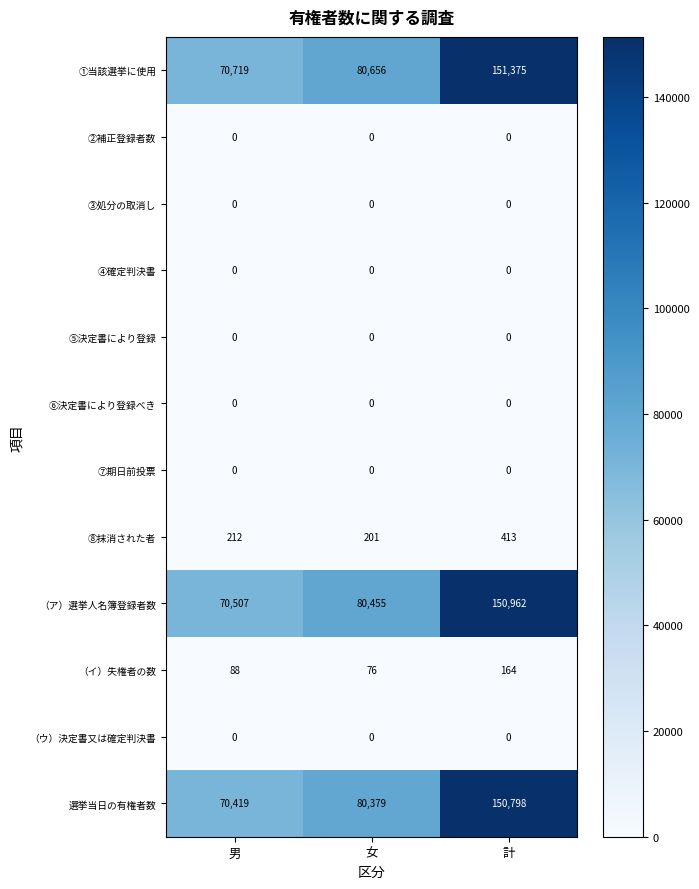

How many values in the （ア）選挙人名簿登録者数 series are below 80455?

1